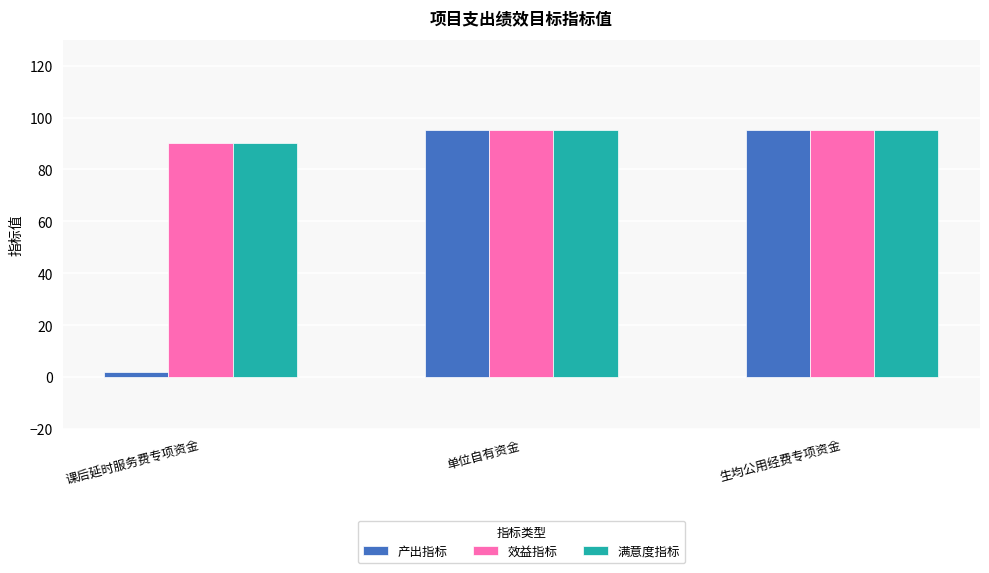

How many values in the 效益指标 series are below 95?

1